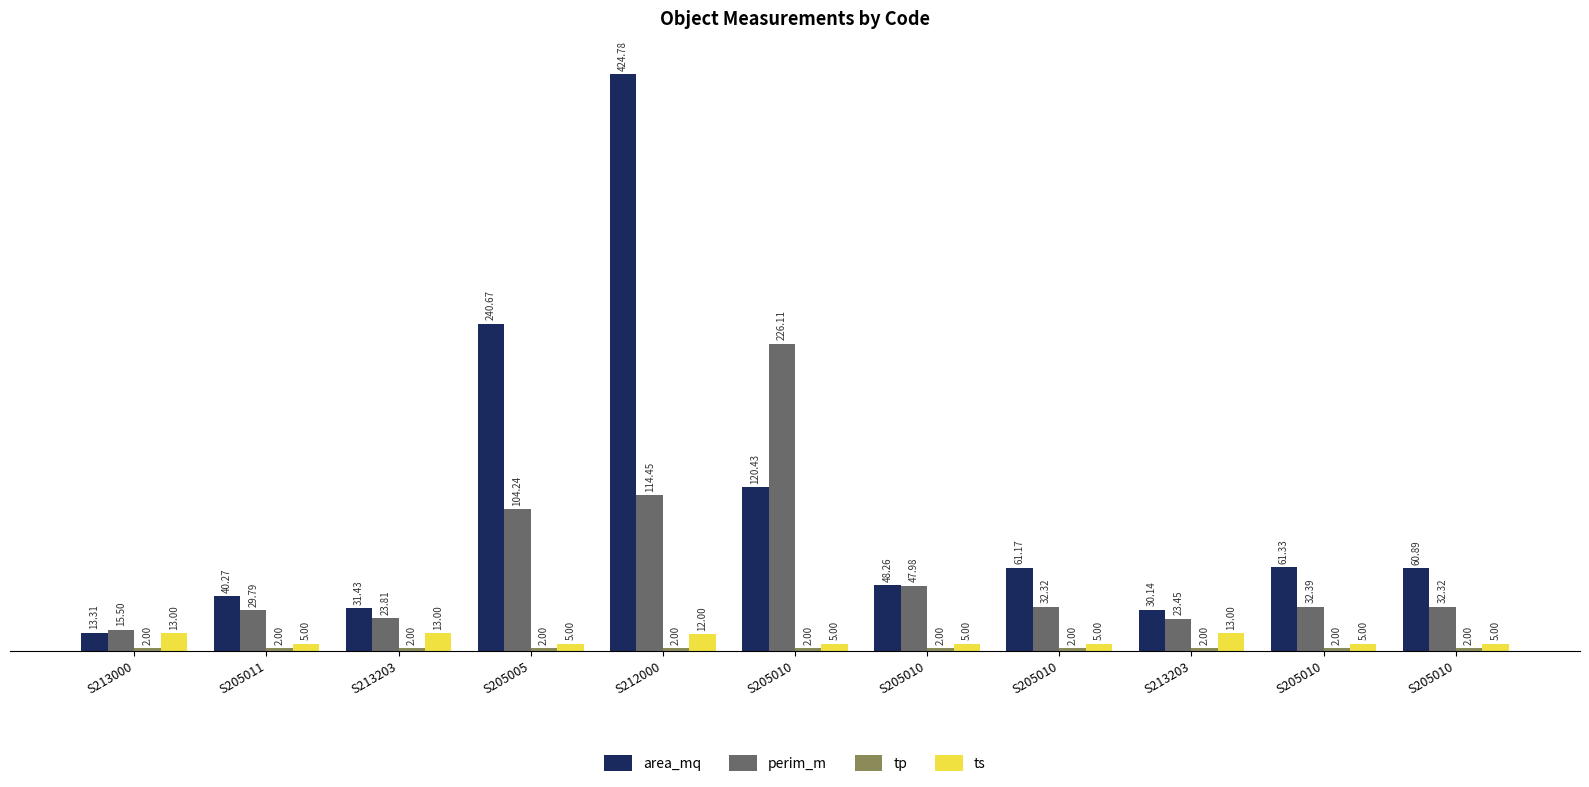

At how many categories does at least one series exceed 105?

3